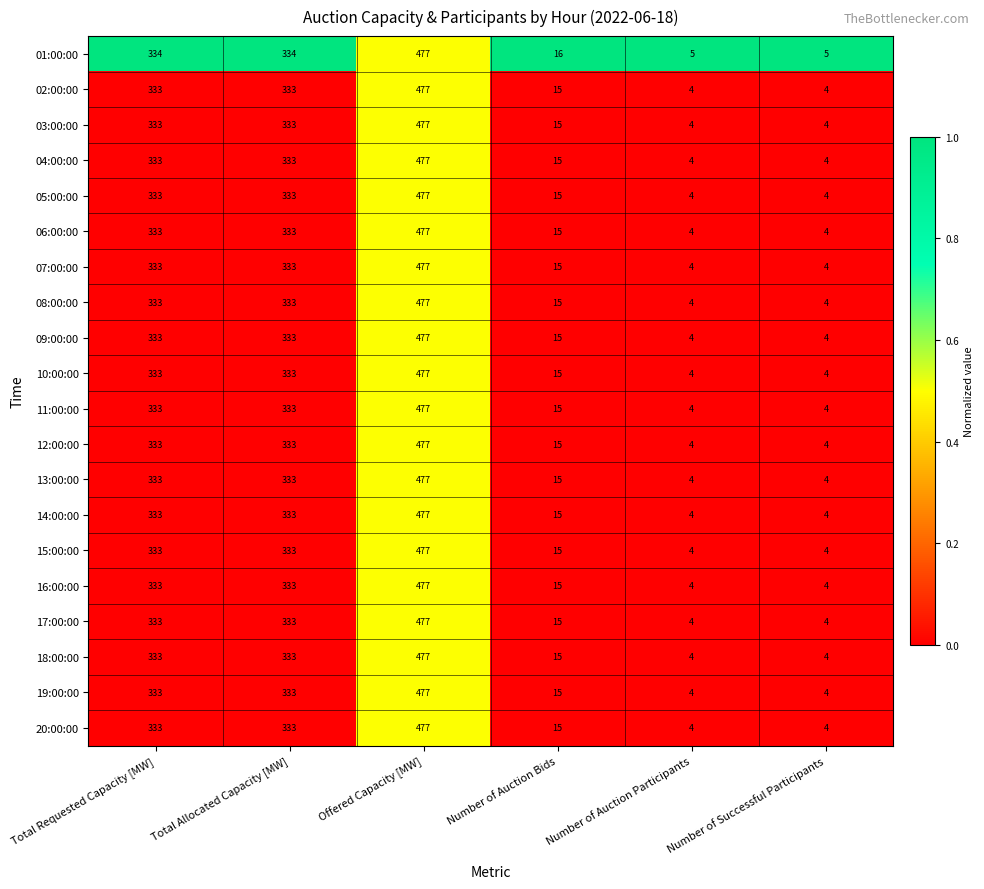

True or false: 14:00:00 has a value of 477 at Offered Capacity [MW].

True